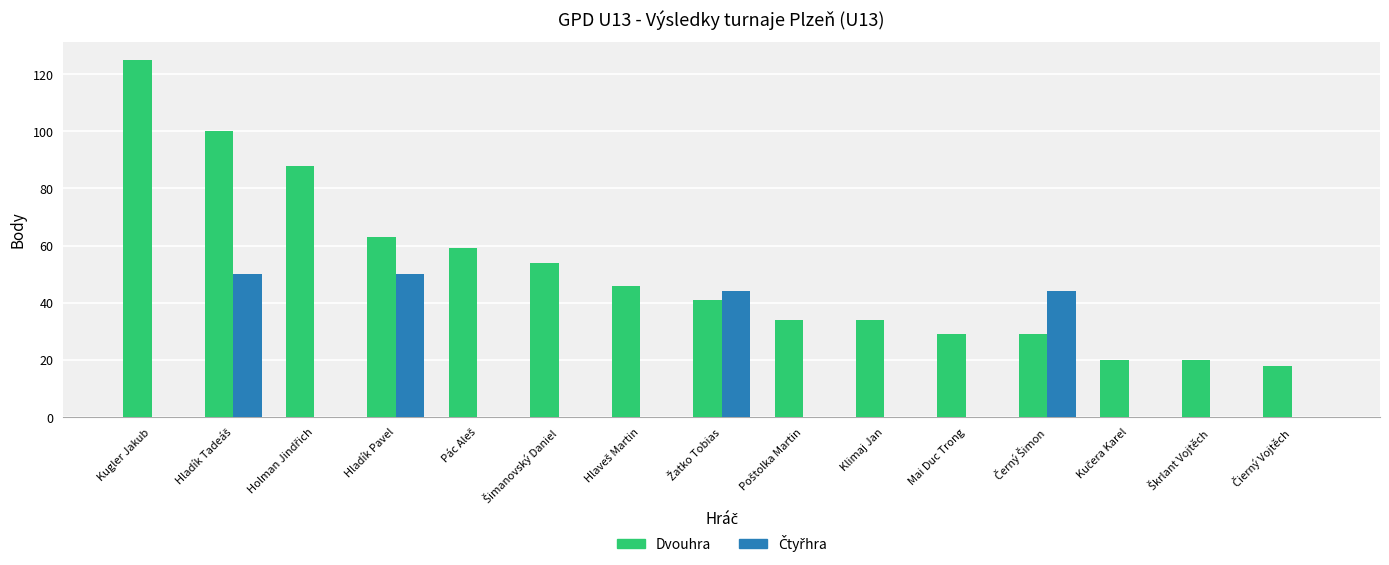

Is it true that Dvouhra equals 29 at Mai Duc Trong?

True